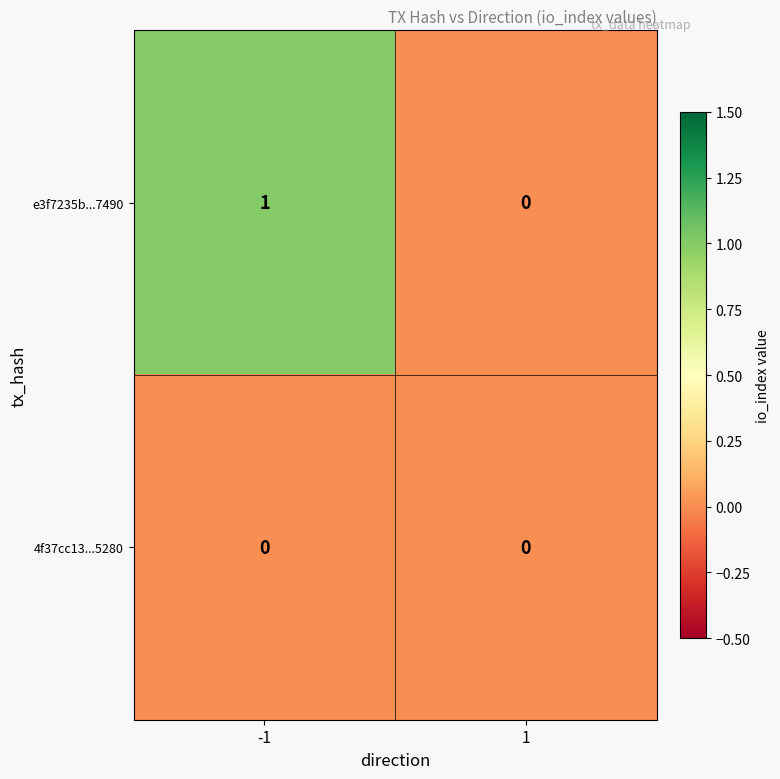

Rank the series by their maximum value, from lowest to highest.

4f37cc13...5280, e3f7235b...7490